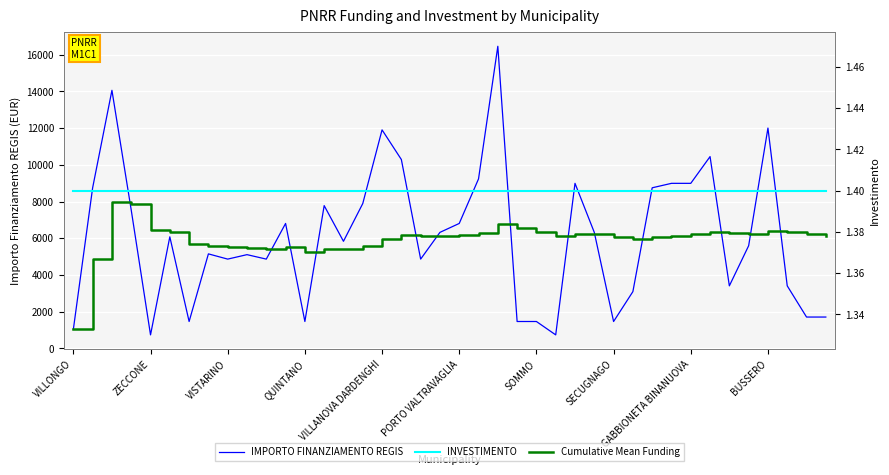

True or false: IMPORTO FINANZIAMENTO REGIS has a value of 1458.0 at QUINTANO.

True